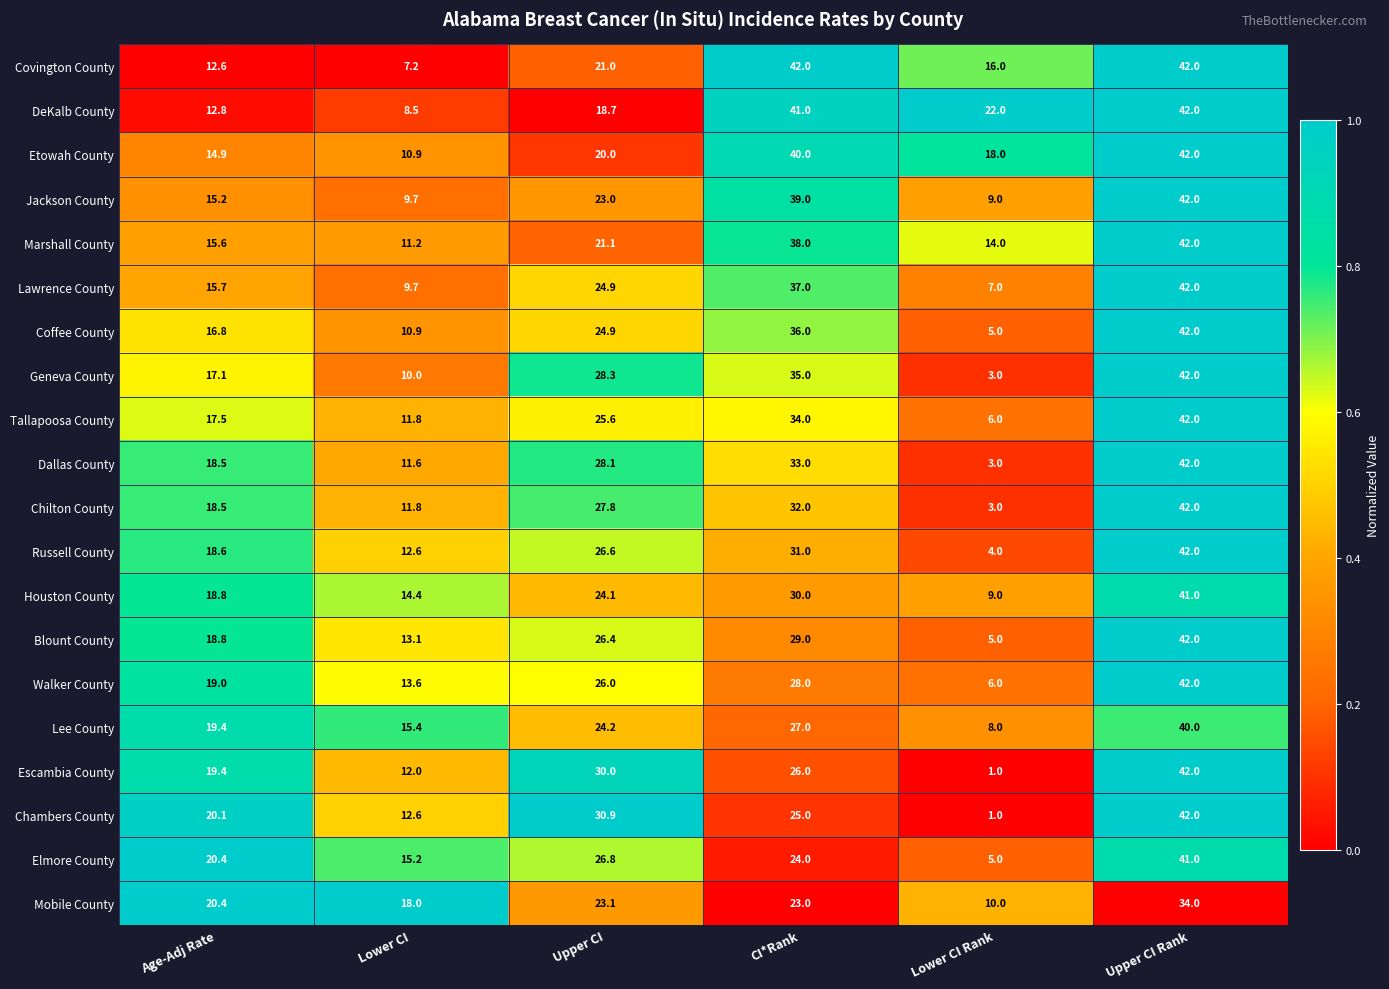

What is the average value of the Blount County series?

22.4